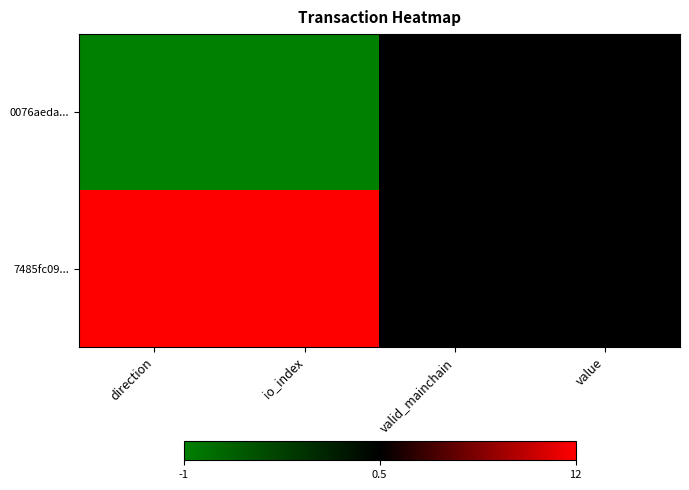

Rank the series by their maximum value, from highest to lowest.

7485fc09..., 0076aeda...